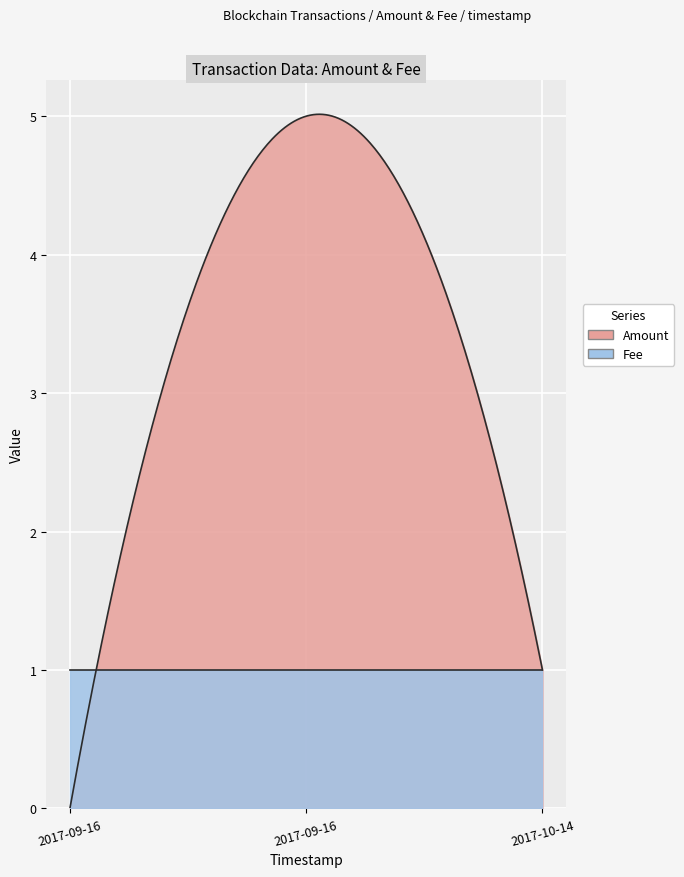

How many data points in Amount are less than 1?

1